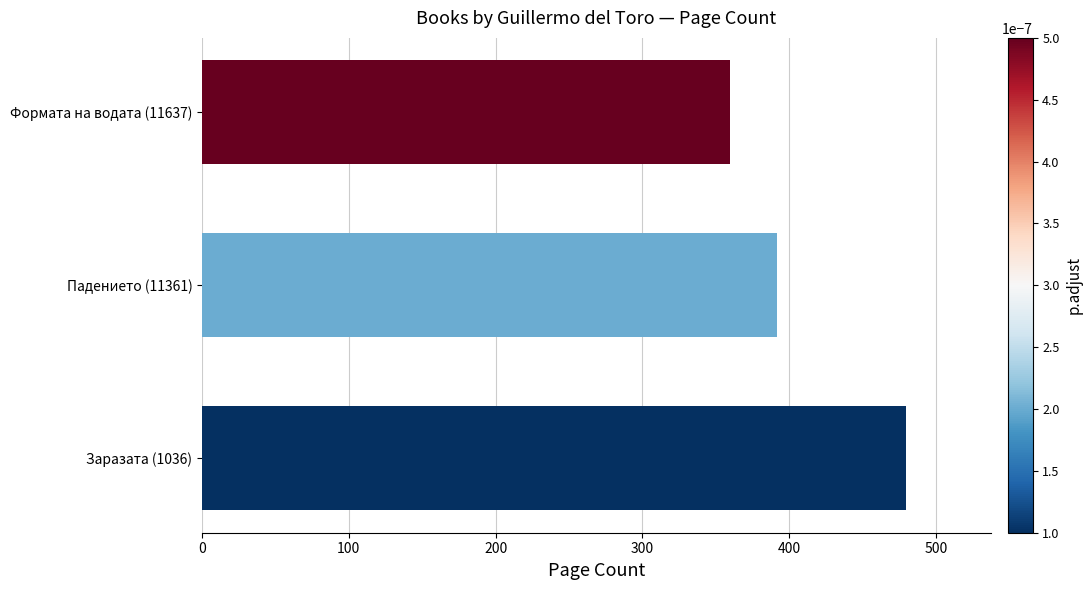

At which label is the value closest to 420?

Падението (11361)